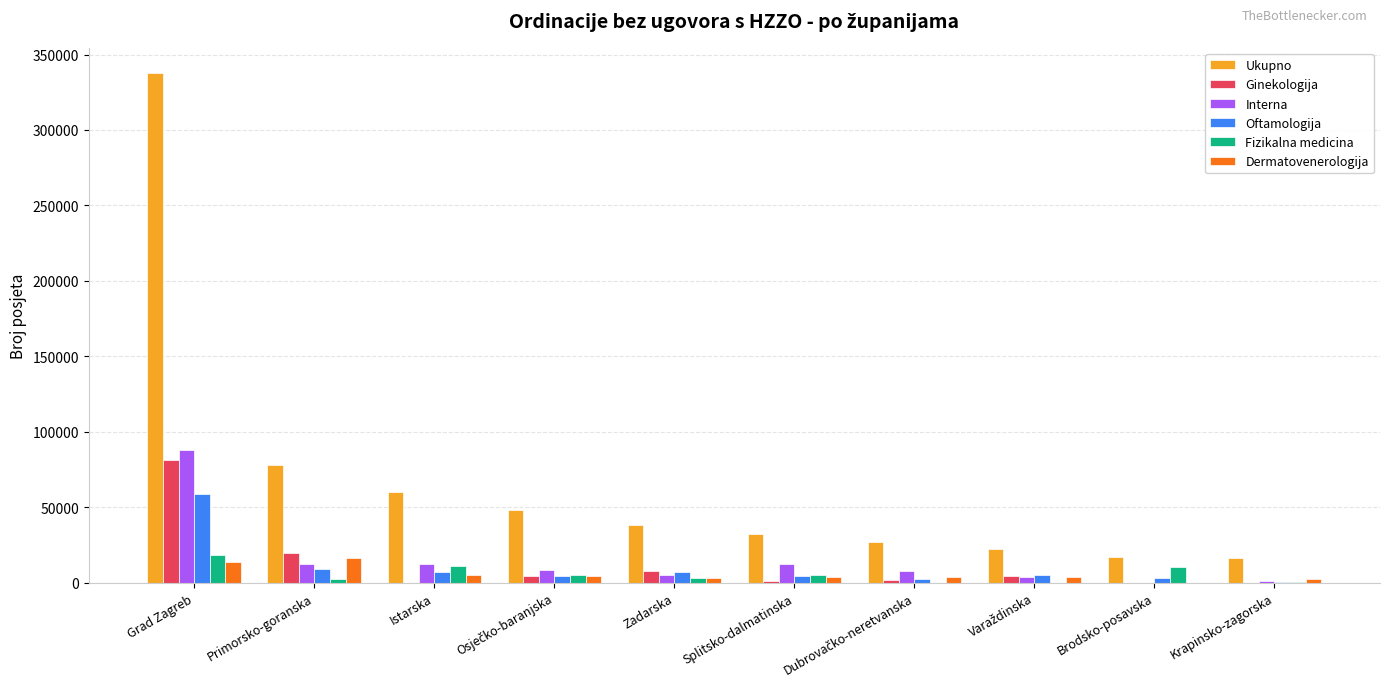

Which series has the largest total across all categories?

Ukupno